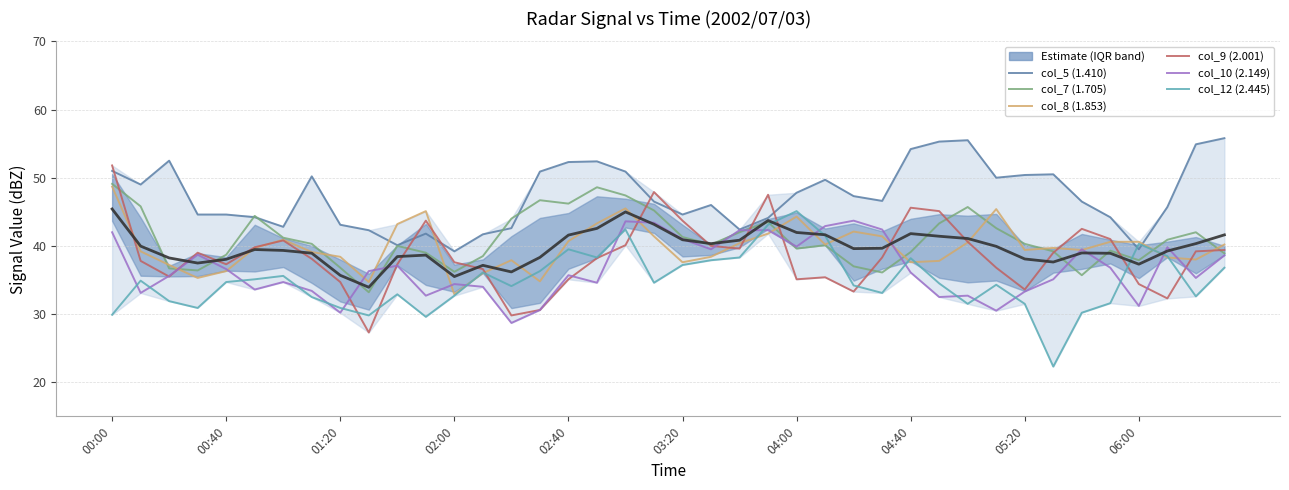

What is the difference between the col_9 (2.001) values at 00:00 and 05:10?

15.0